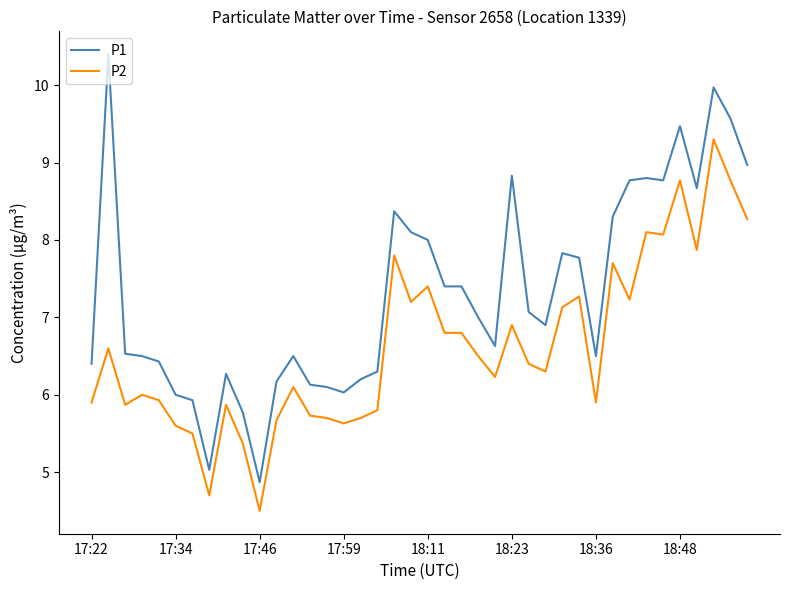

True or false: P2 has more than 2 interior local peaks.

True